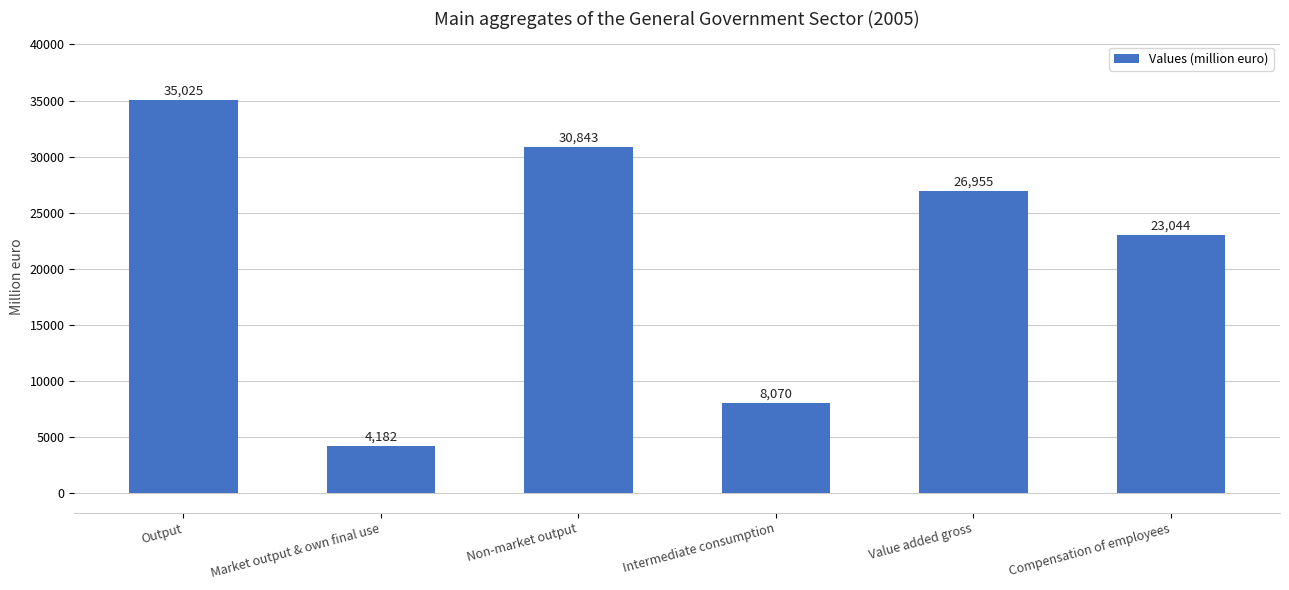

What is the average value?

21353.2